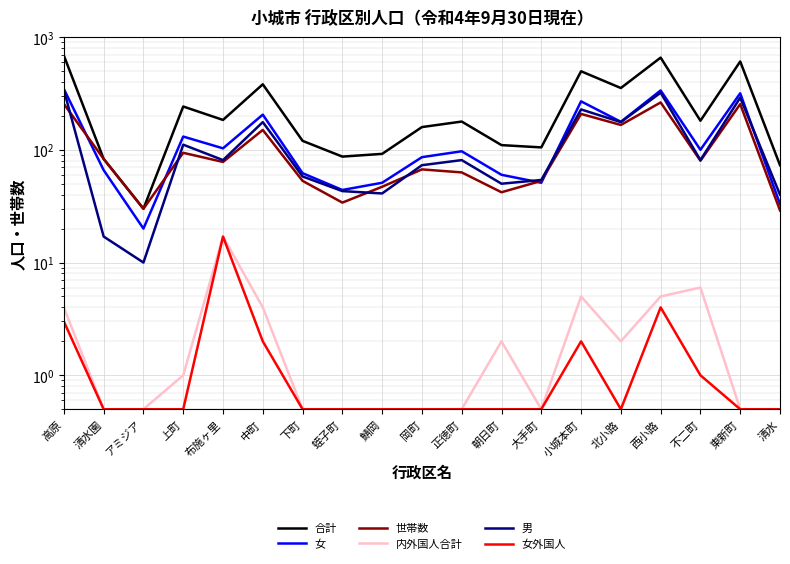

True or false: 世帯数 and 合計 intersect in this chart.

False